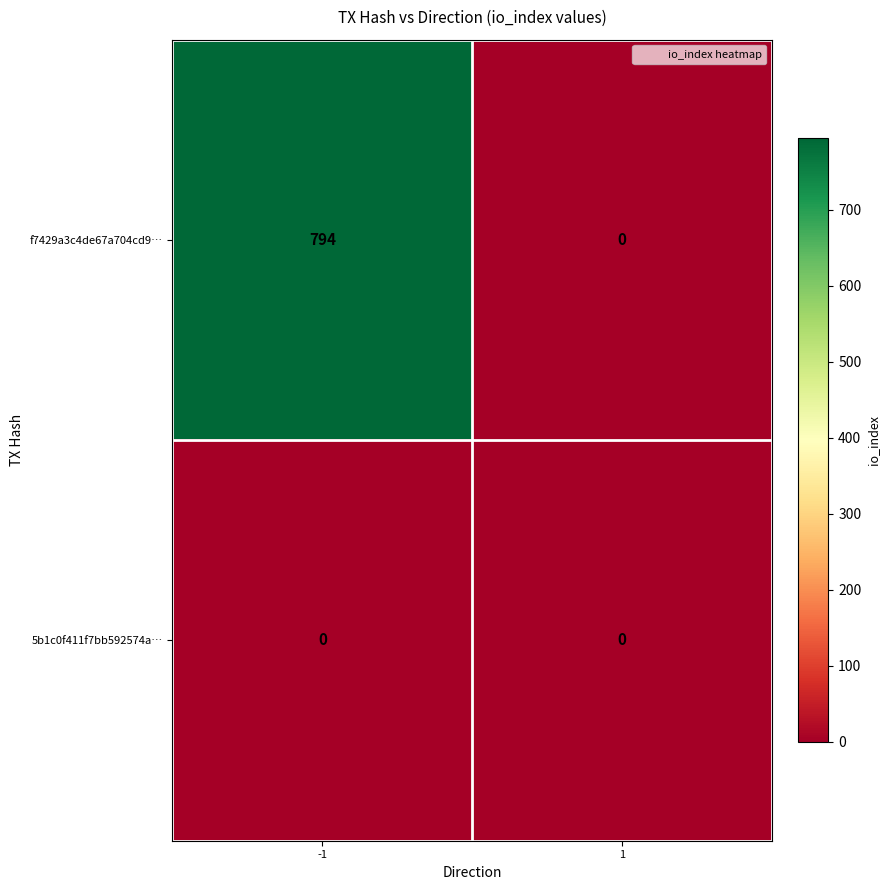

The value of f7429a3c4de67a704cd9… at 1 is 0. True or false?

True